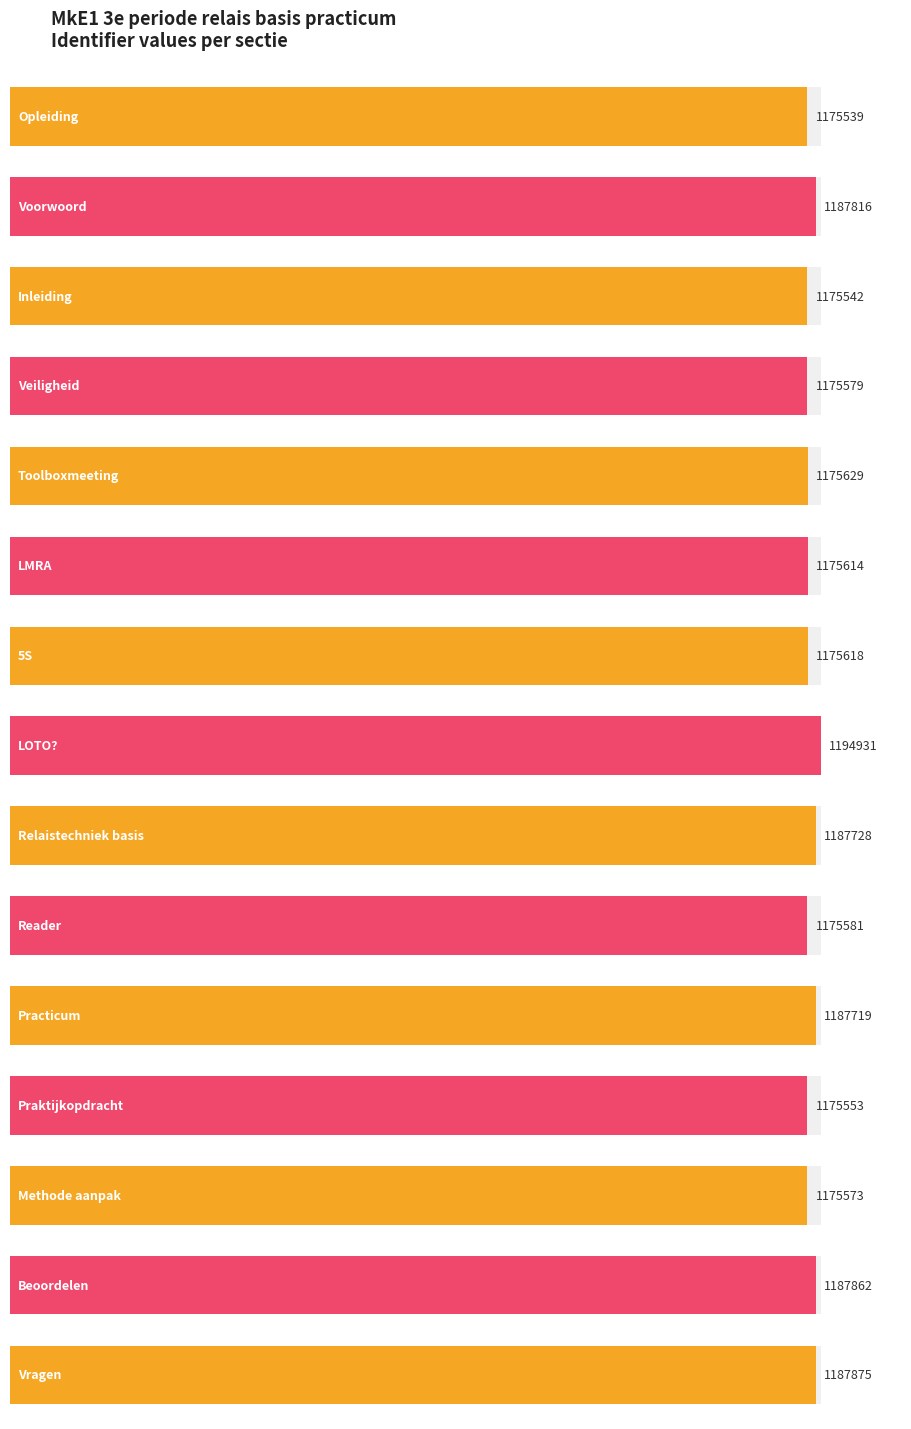

Between Opleiding and LMRA, which is larger?

LMRA